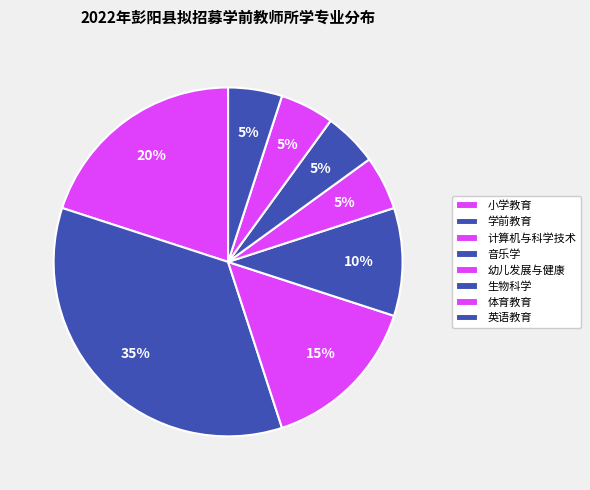

How many slices are in this pie chart?

8